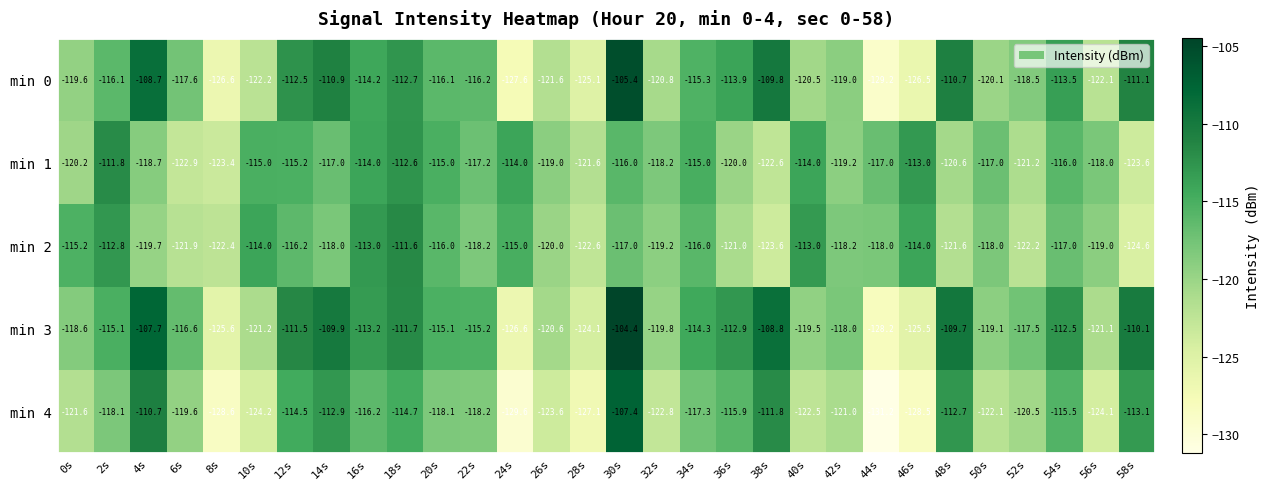

The min 4 series shows -118.2 at 22s. True or false?

True